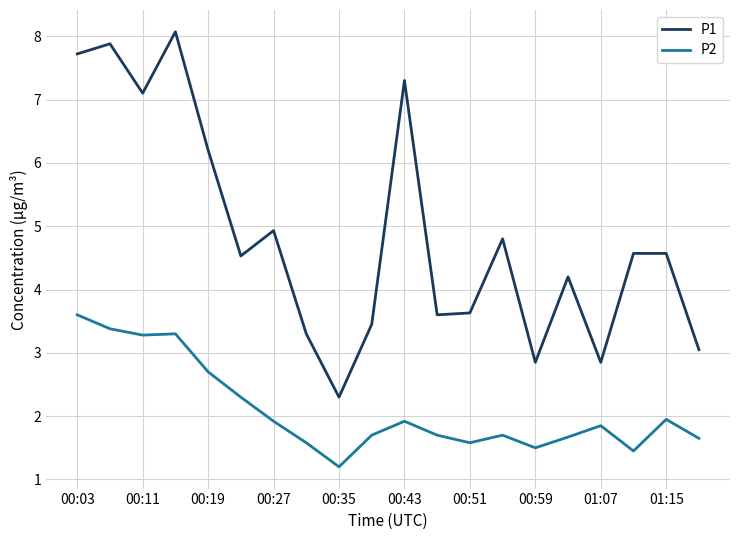

Which series has the largest range (max minus min)?

P1